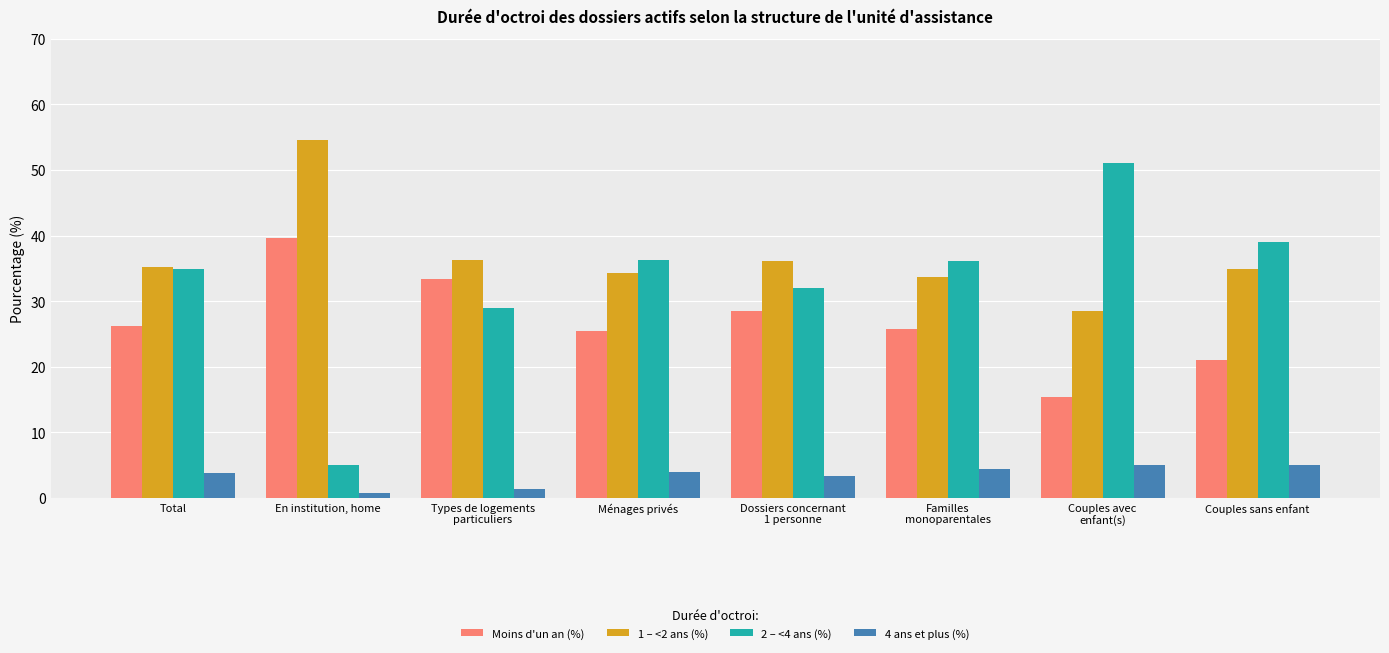

Is the value of Moins d'un an (%) at Ménages privés greater than the value of 1 – <2 ans (%) at Total?

No